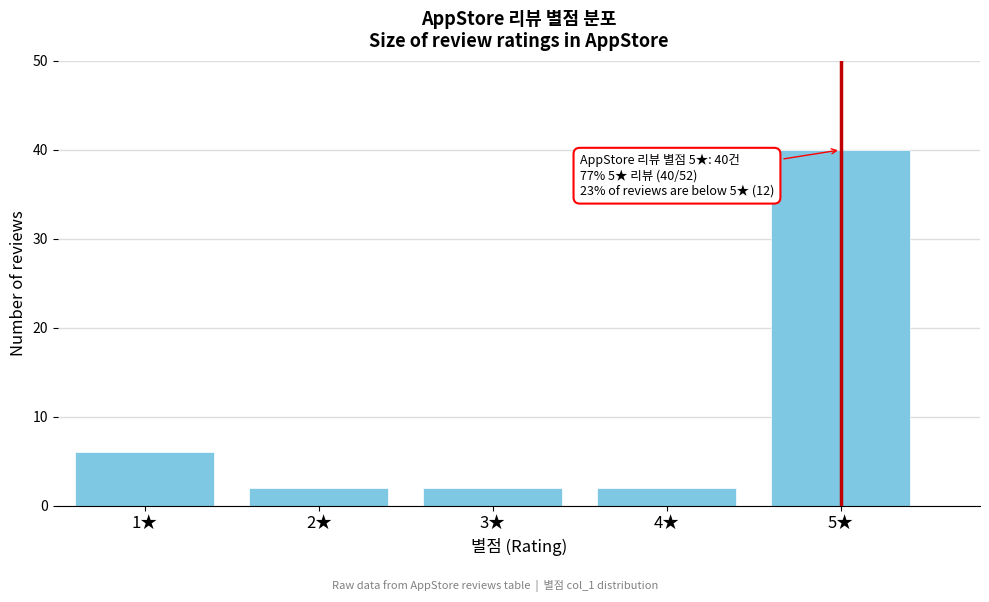

Reading left to right, what are all the values shown in this chart?

6	2	2	2	40